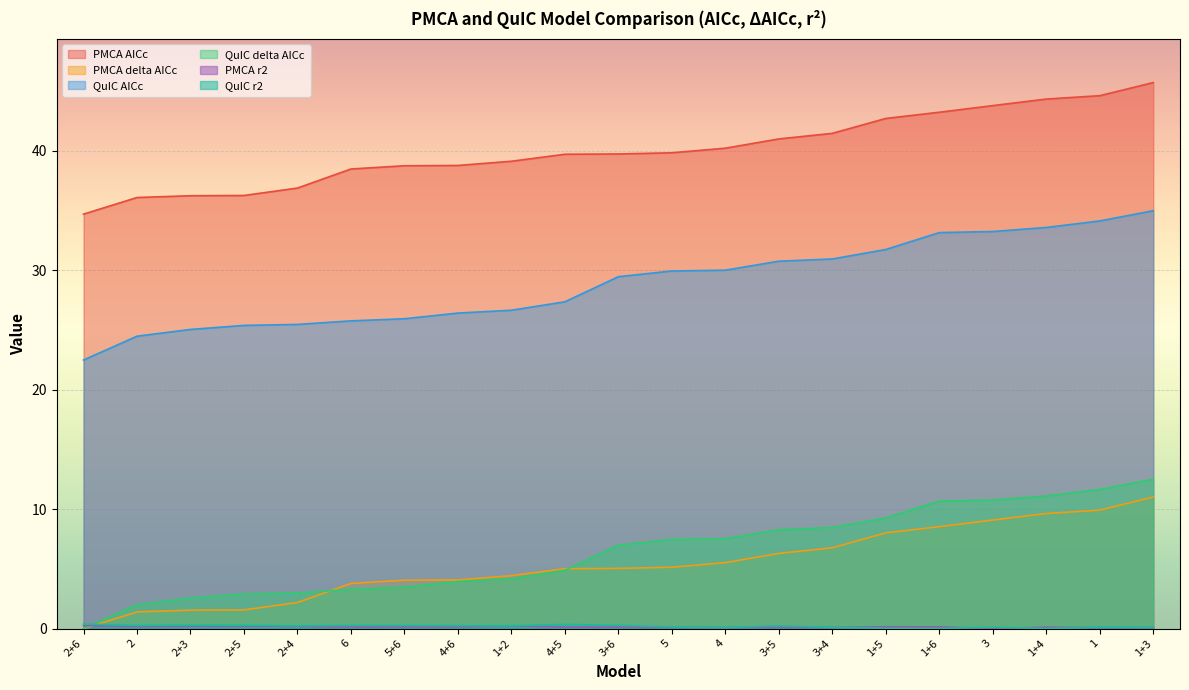

Does the chart display data point markers on the line(s)?

No